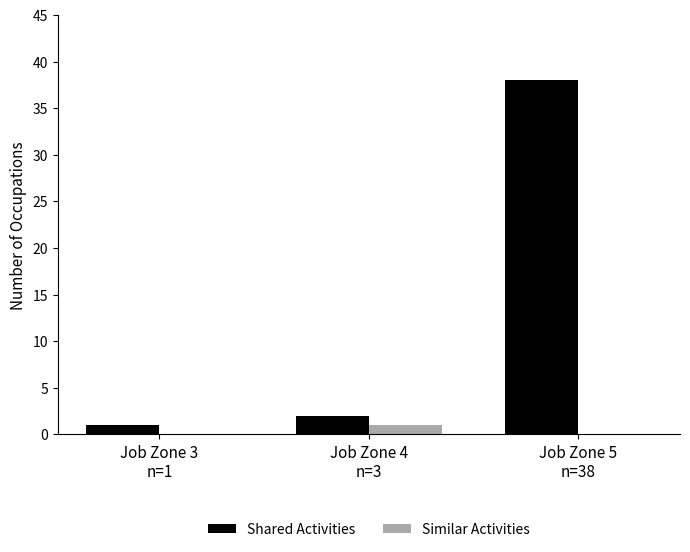

Reading left to right, what are all the values shown in this chart?

Shared Activities: 1	2	38
Similar Activities: 0	1	0